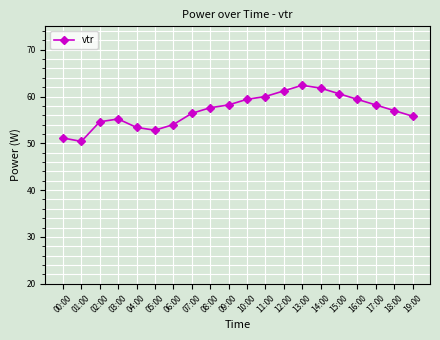

What is the minimum value shown in the chart?

50.4